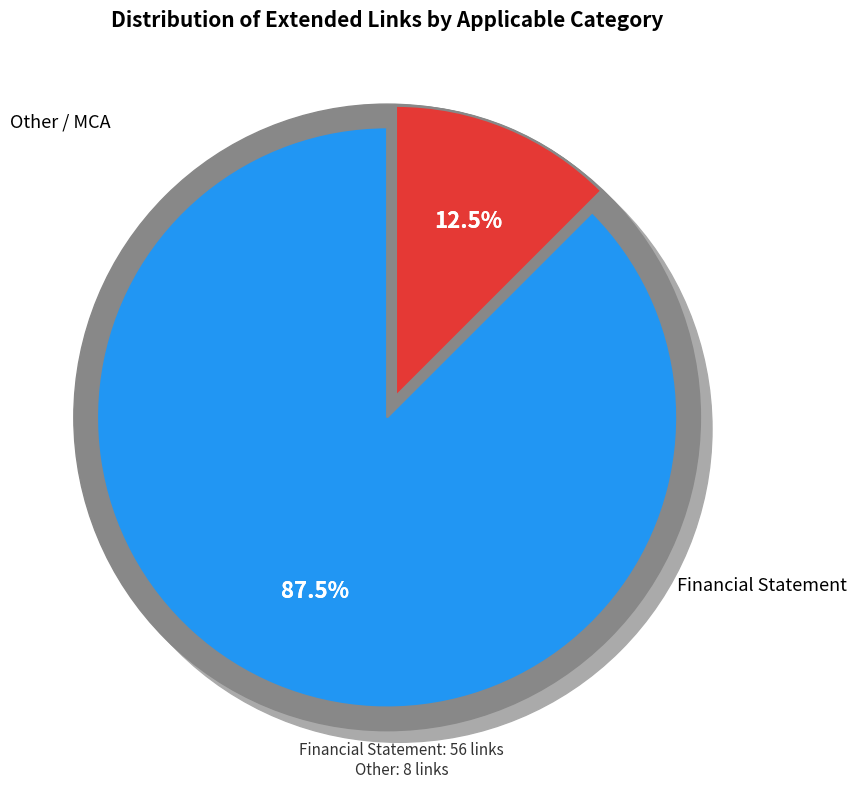

Combined, do Financial Statement and Other account for over 50%?

Yes